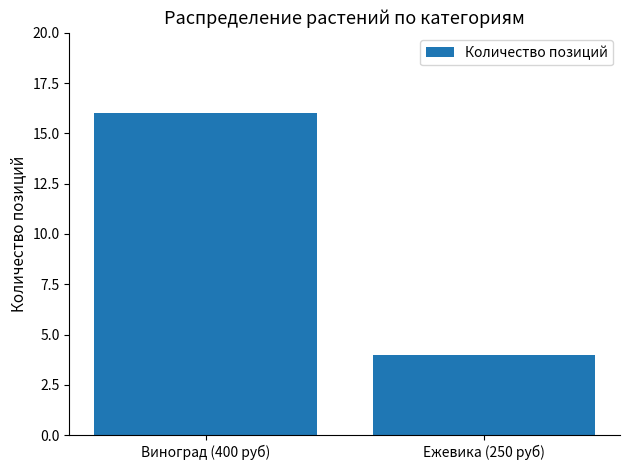

What is the sum of the values at Ежевика (250 руб) and Виноград (400 руб)?

20